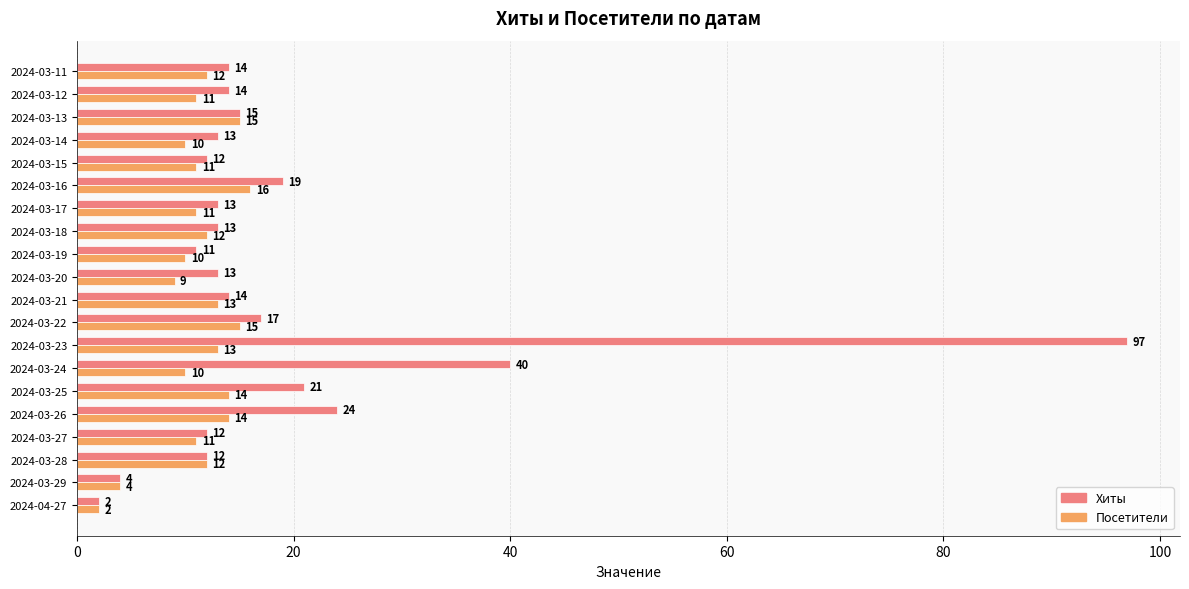

True or false: Посетители has a value of 13 at 2024-03-21.

True